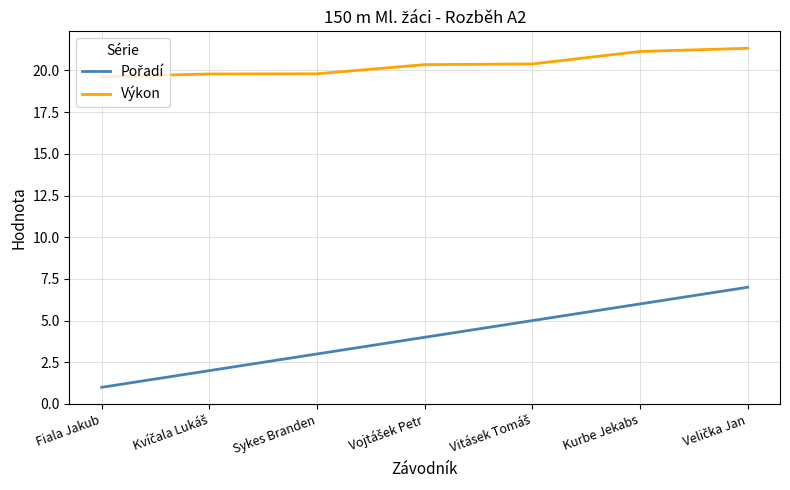

The value of Výkon at Fiala Jakub is 19.6. True or false?

True